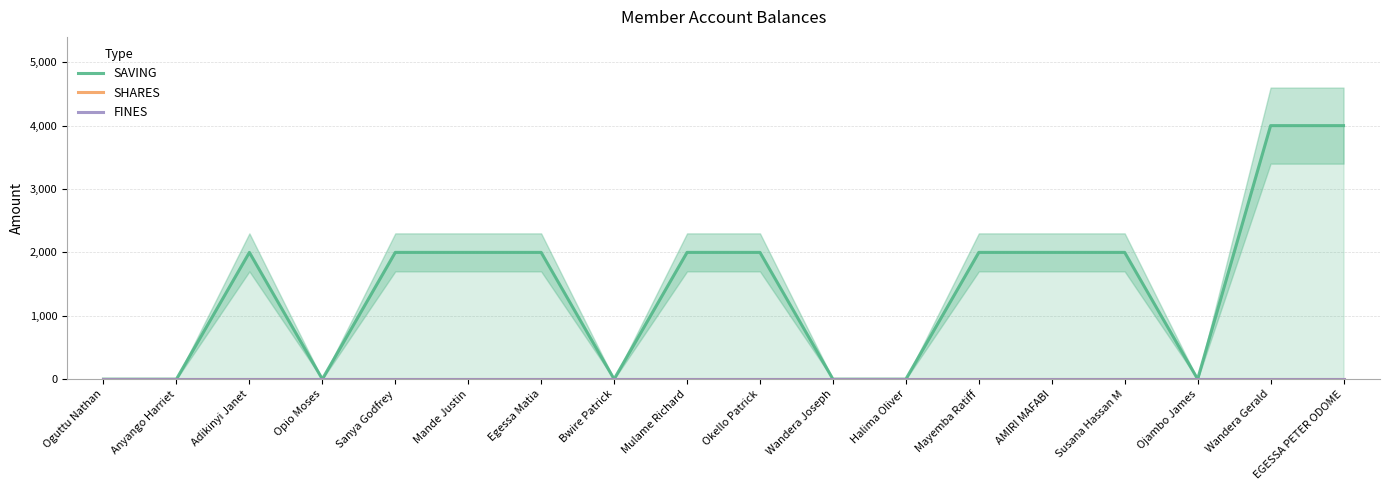

At which category is the sum across all series the highest?

Wandera Gerald